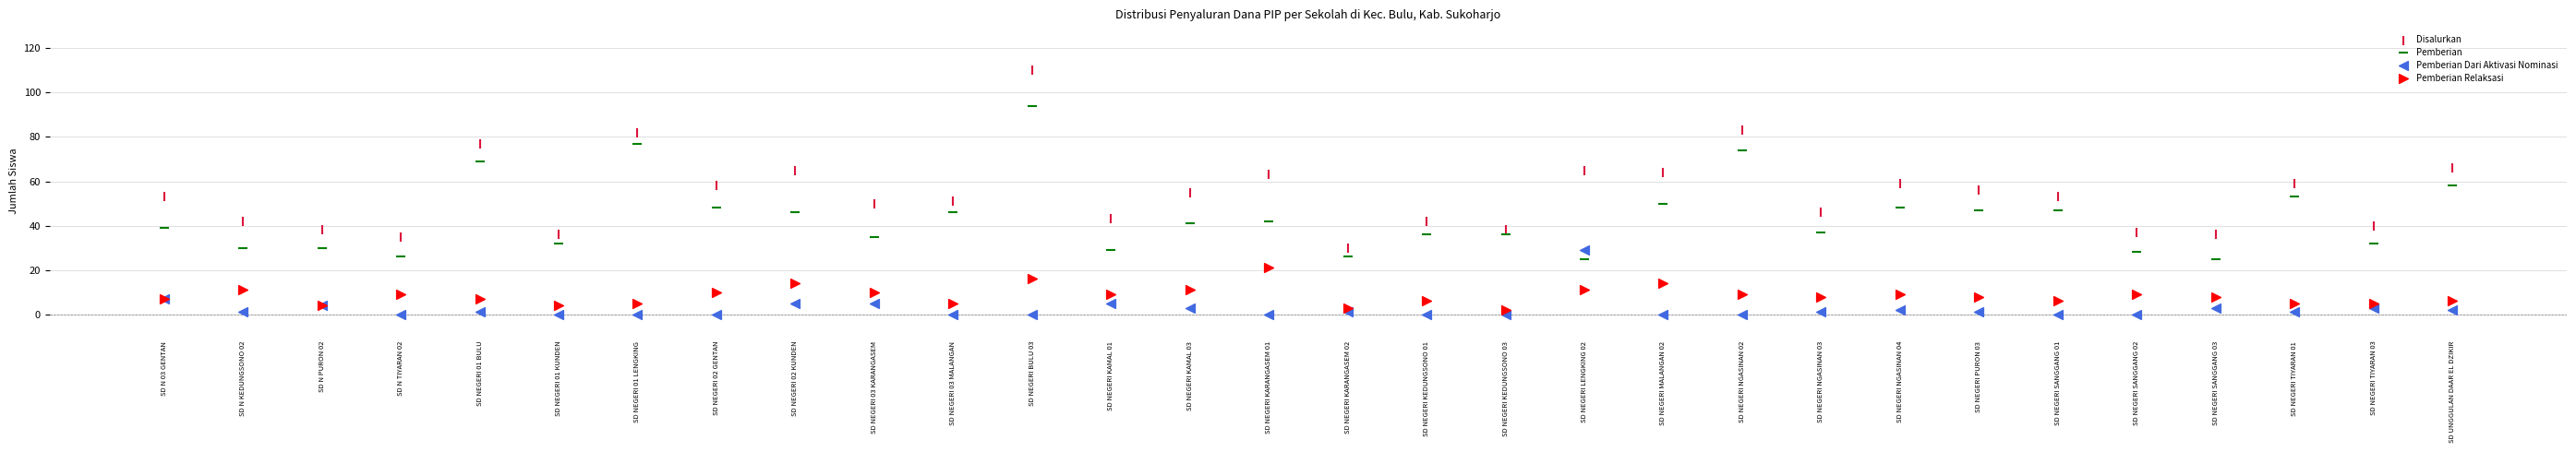

Which series reaches the maximum Y coordinate?

Disalurkan